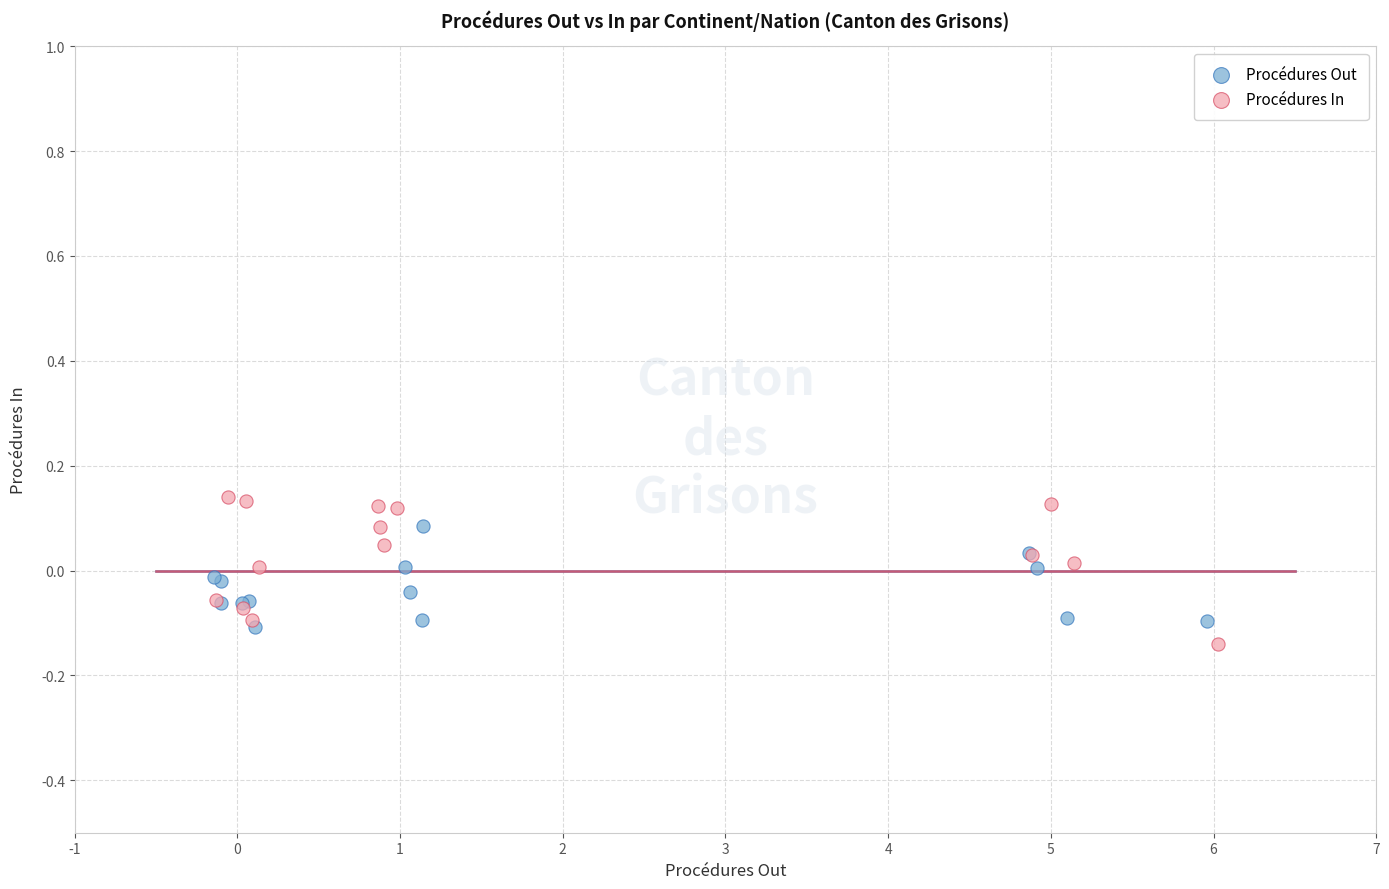

What are all the series names shown in the legend?

Procédures Out, Procédures In